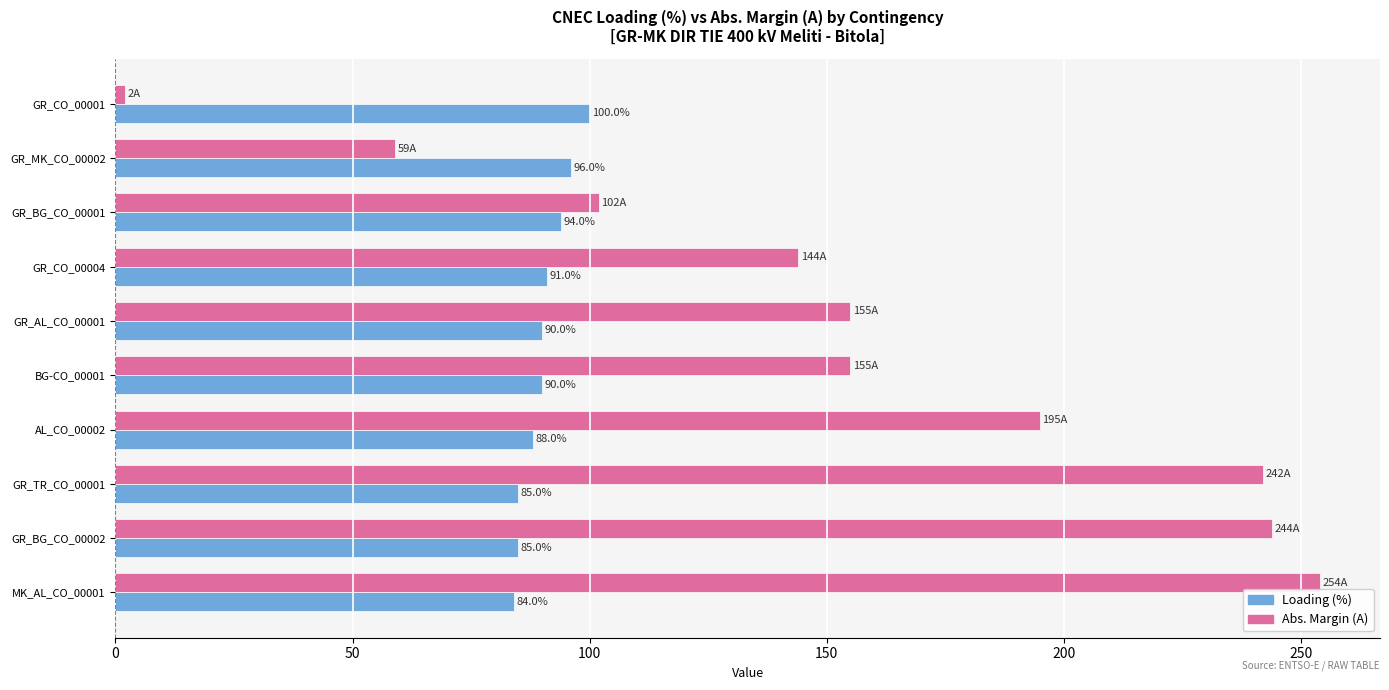

At which category is the sum across all series the highest?

MK_AL_CO_00001